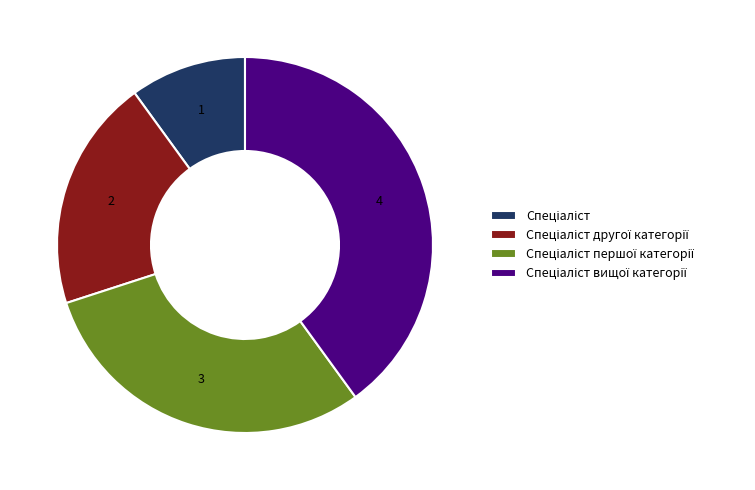

Is there any slice that represents more than half of the pie?

No